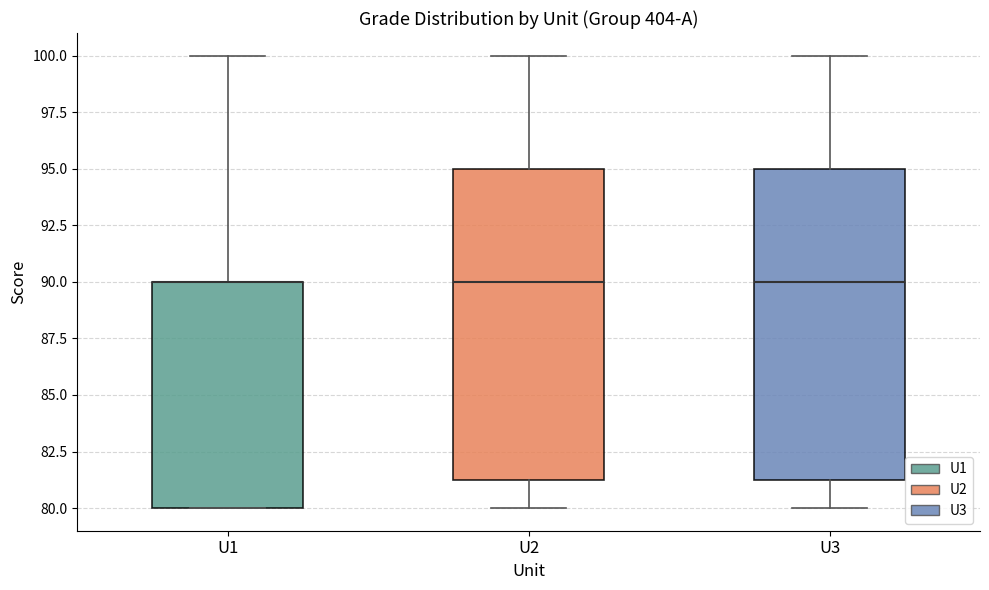

Reading left to right, transcribe this box plot: for each box, give where its median line is, the range the box spans, and where its two whiskers end, as read against the y-axis. The values are not printed on the chart, so give them approximately, as read against the axis.

U1: median 90.0 (drawn on the box's upper edge), box 80.0 to 90.0, whiskers 80.0 to 100.0
U2: median 90.0, box 81.5 to 95.0, whiskers 80.0 to 100.0
U3: median 90.0, box 81.5 to 95.0, whiskers 80.0 to 100.0